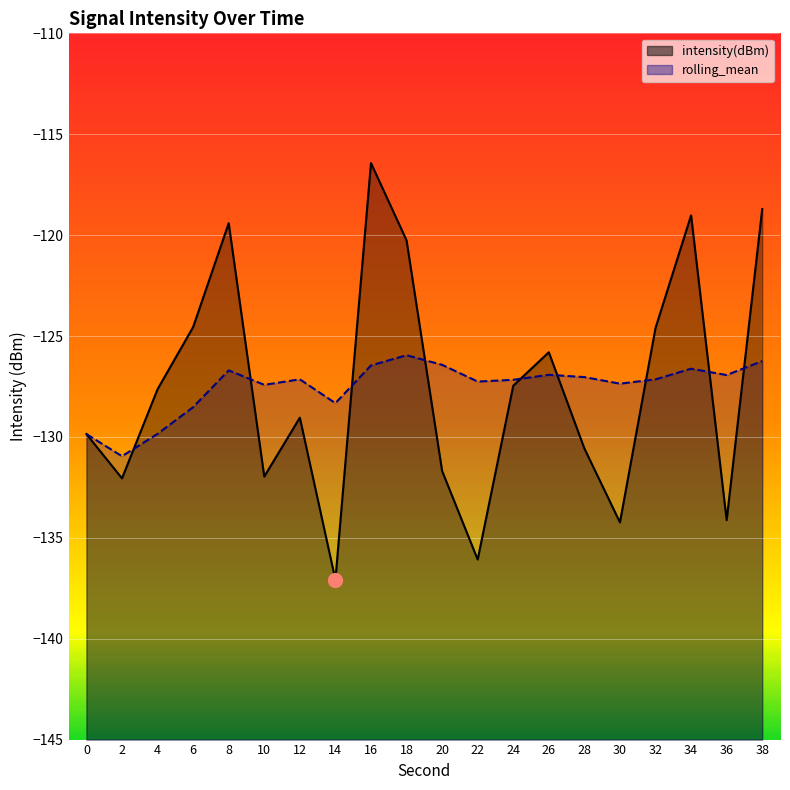

What is the average value of the intensity(dBm) series?

-127.5